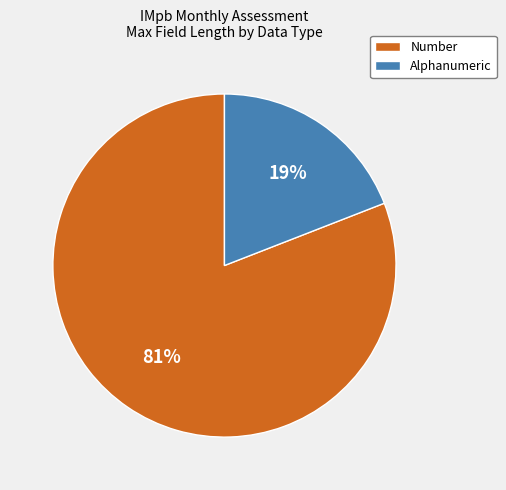

To the nearest percent, what is the difference between the largest and smallest slice percentages?

62%